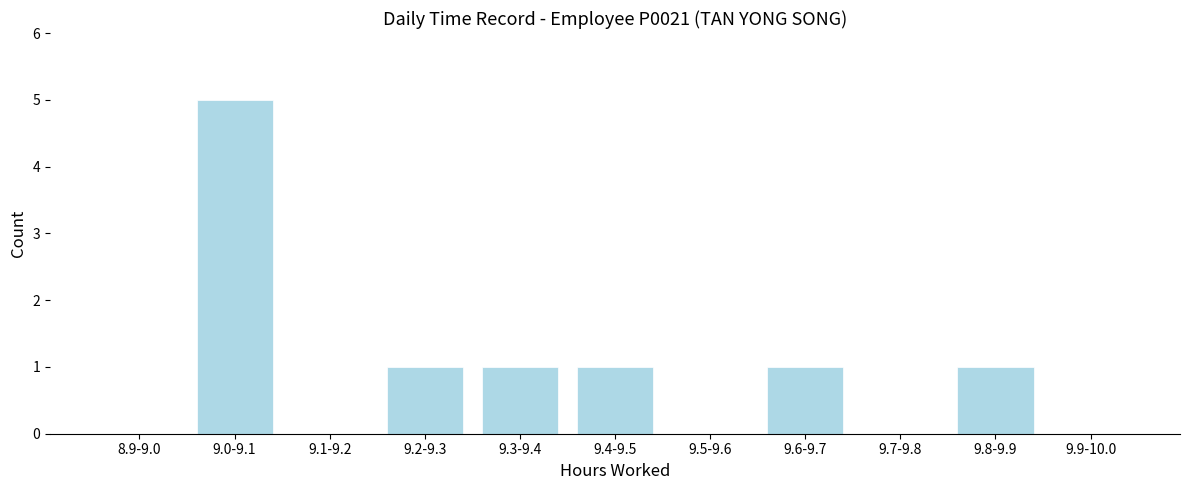

Reading left to right, list all the values displayed in this chart.

8.9-9.0=0	9.0-9.1=5	9.1-9.2=0	9.2-9.3=1	9.3-9.4=1	9.4-9.5=1	9.5-9.6=0	9.6-9.7=1	9.7-9.8=0	9.8-9.9=1	9.9-10.0=0